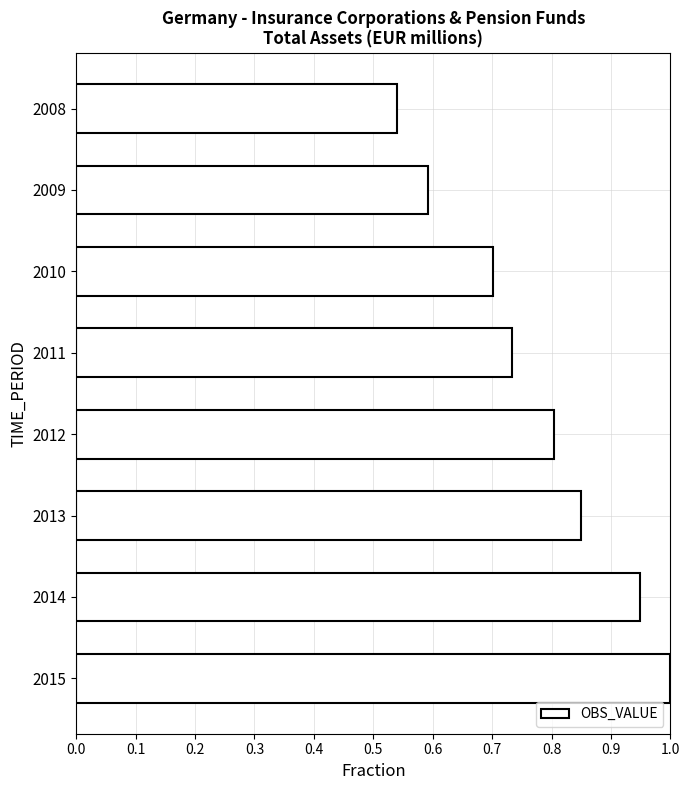

List the labels in order of value, largest first.

2015, 2014, 2013, 2012, 2011, 2010, 2009, 2008